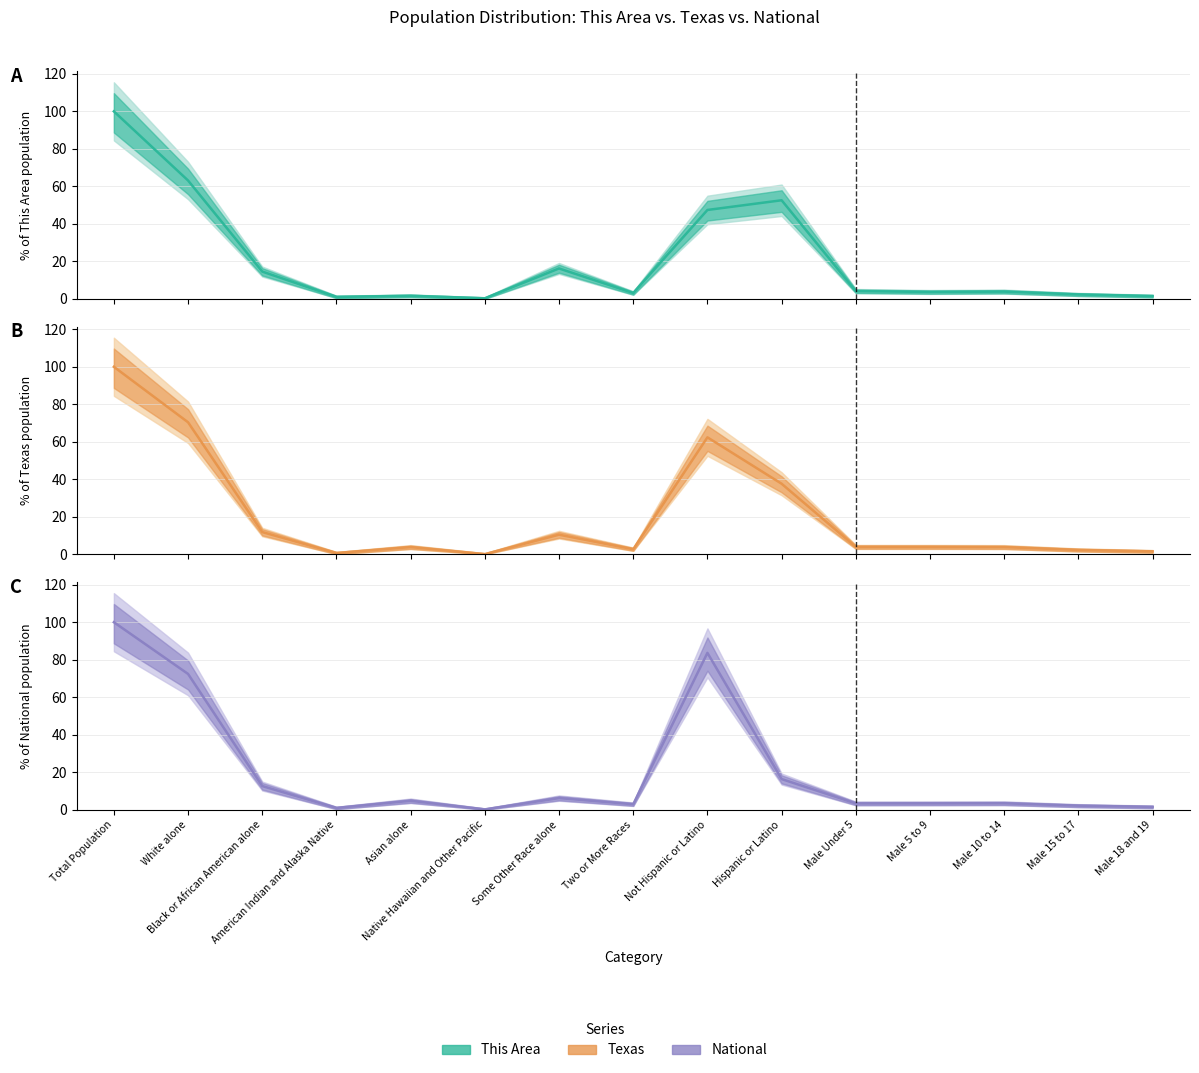

How many series are shown in this chart?

3